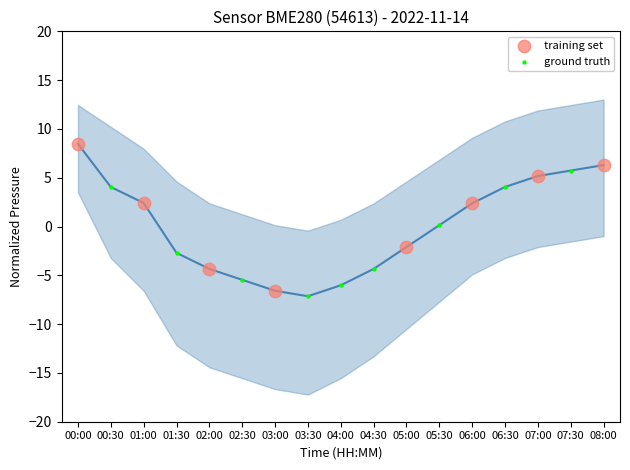

Which series has the largest Y range (max minus min)?

training set